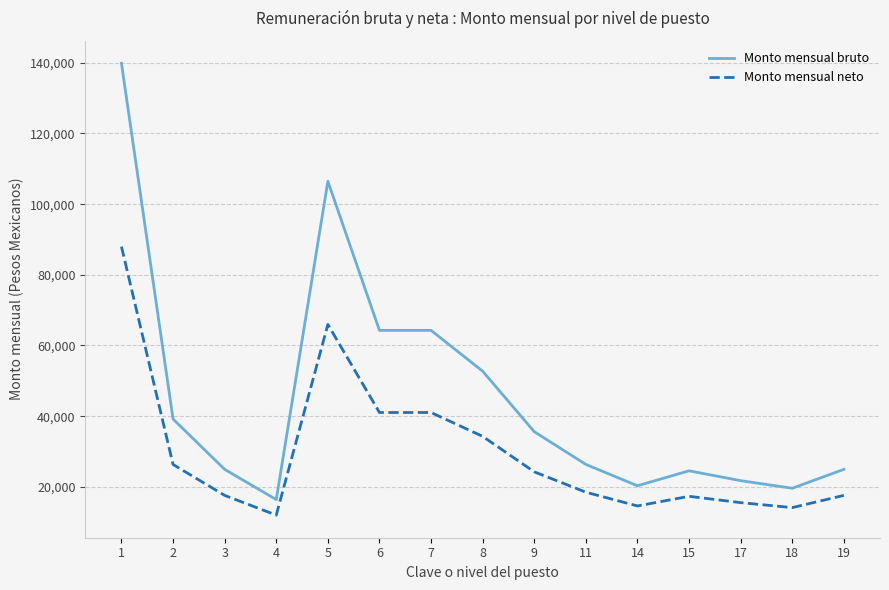

What are all the series names shown in the legend?

Monto mensual bruto, Monto mensual neto